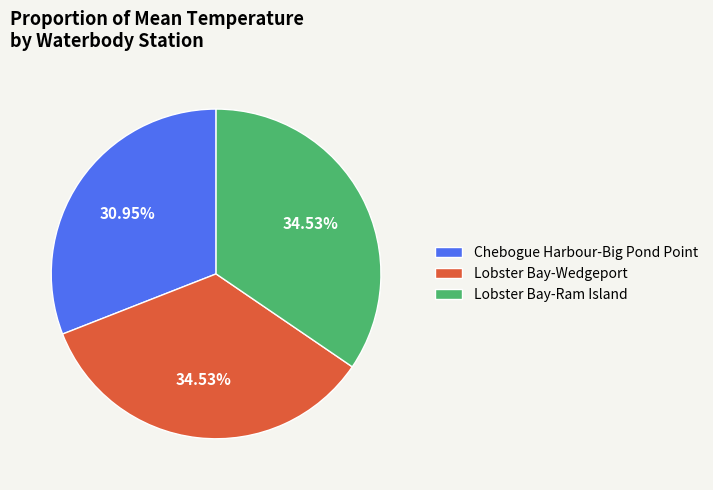

Which slice is the smallest?

Chebogue Harbour-Big Pond Point